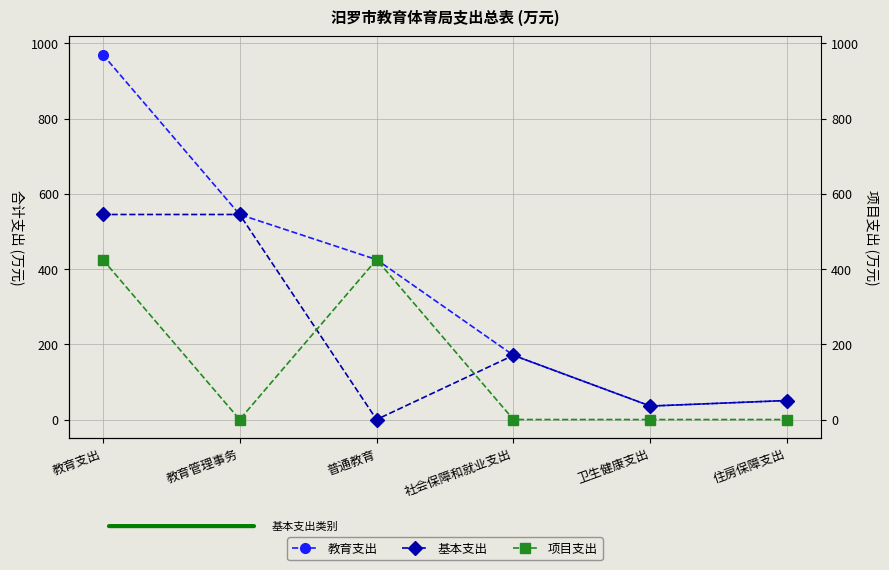

At which category does 基本支出 reach its first local valley?

普通教育